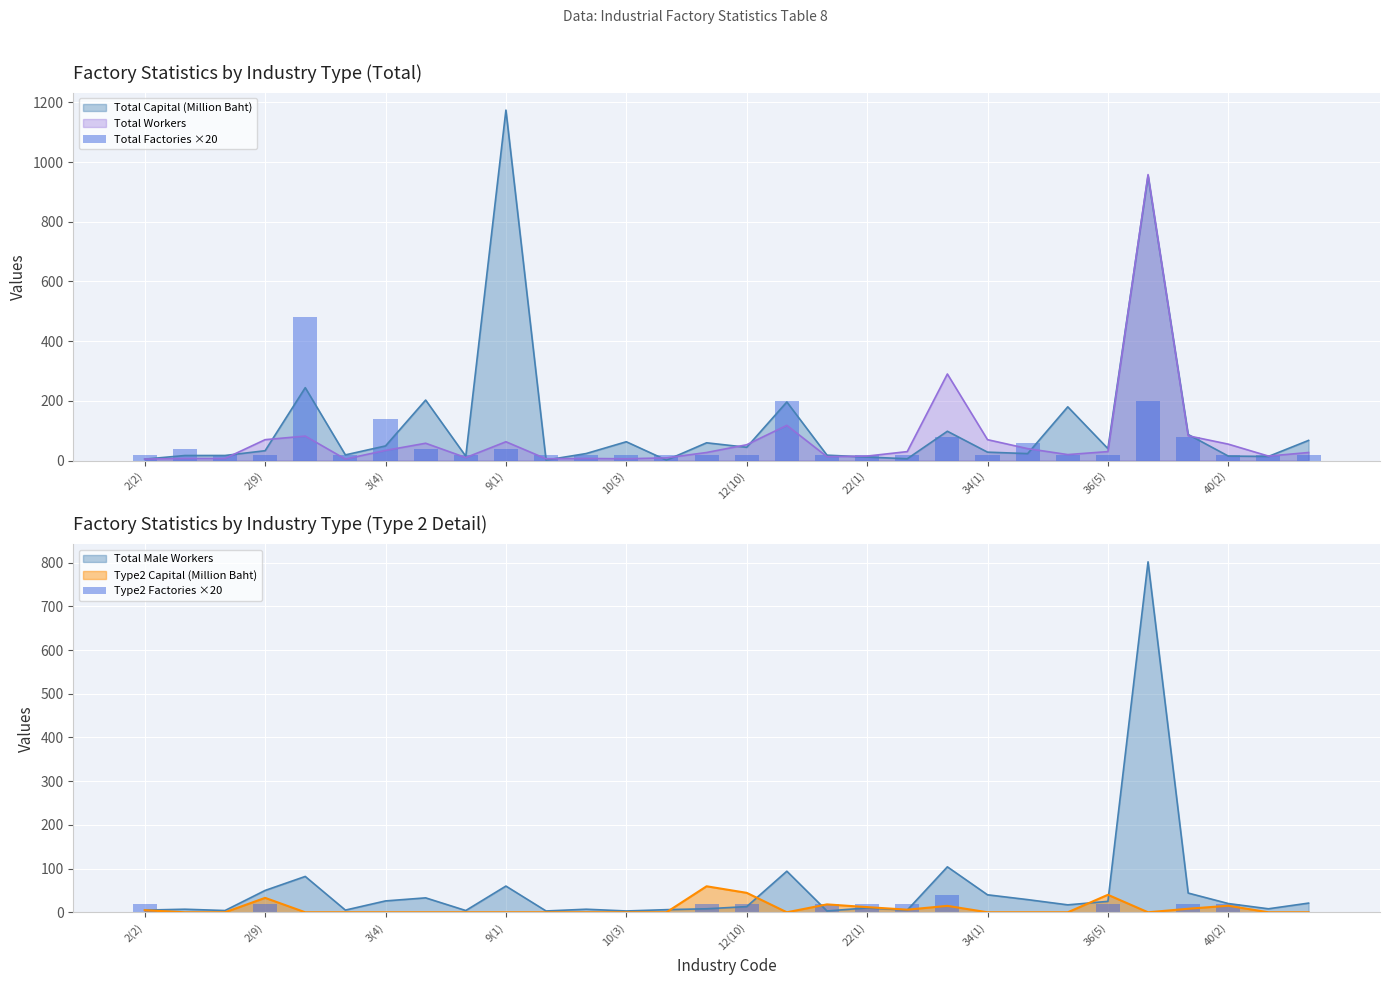

Where is Total Factories ×20 nearest to the value 250?

16